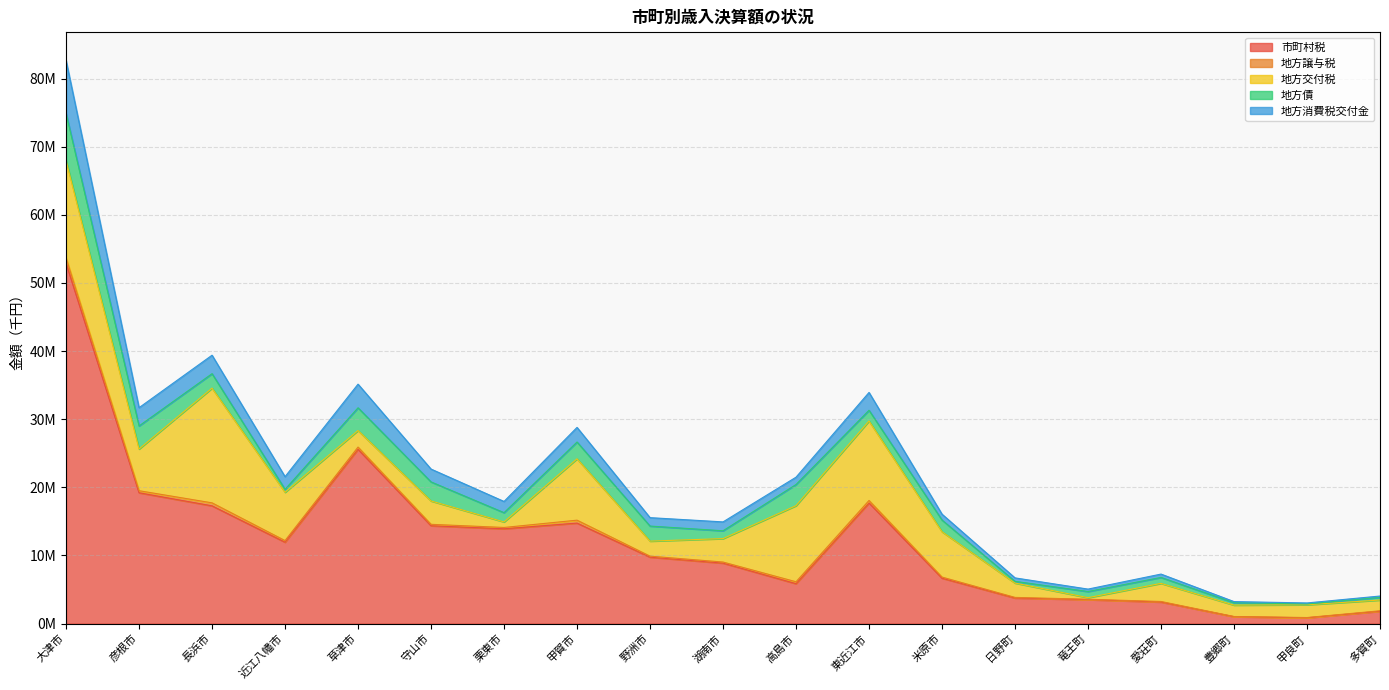

True or false: 地方譲与税 and 市町村税 intersect in this chart.

False